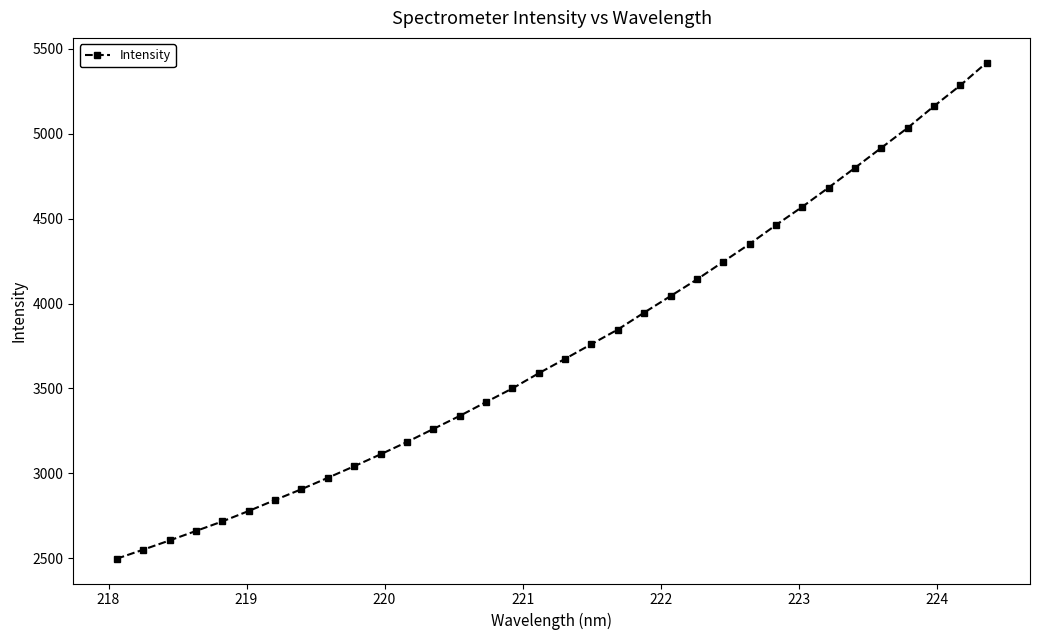

What is the value of the 26th point from the left?

4462.0